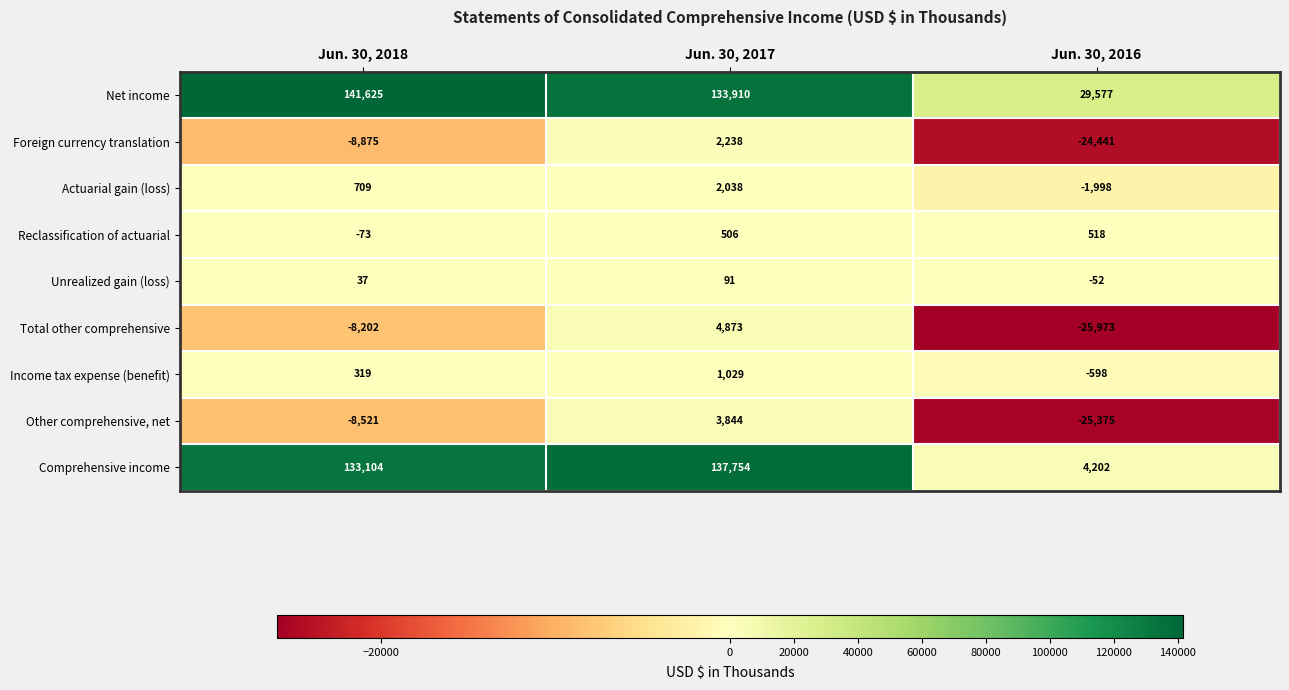

What is the spread (max minus min) of values at Jun. 30, 2016?

55550